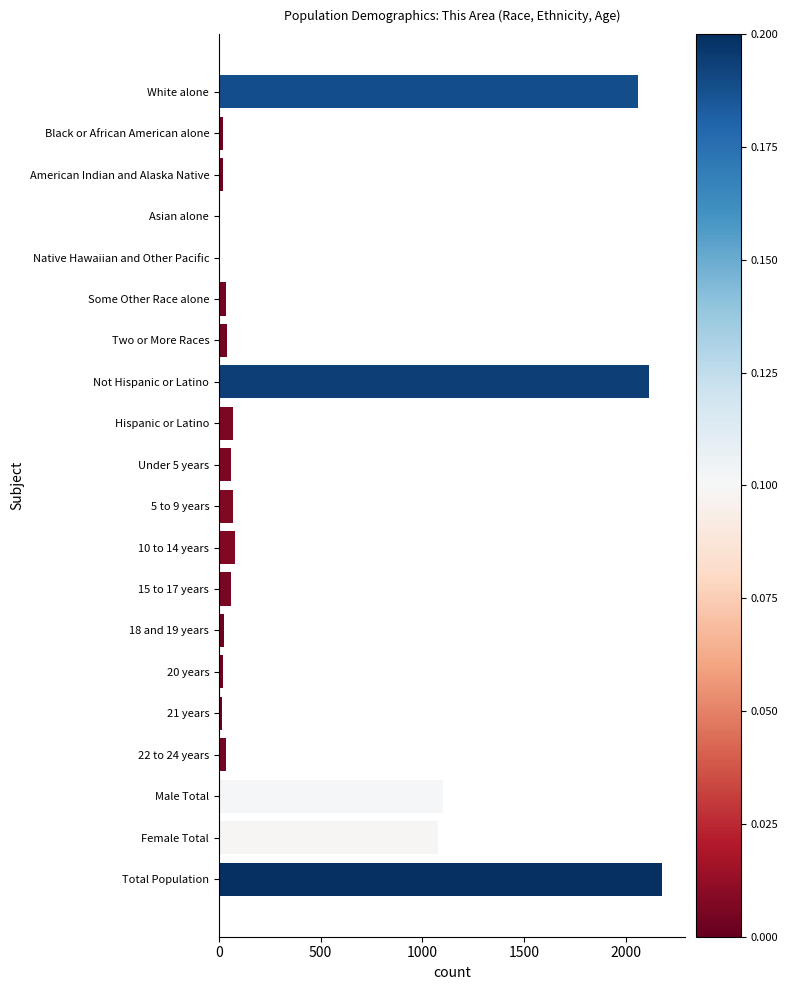

Between Male Total and White alone, which is larger?

White alone